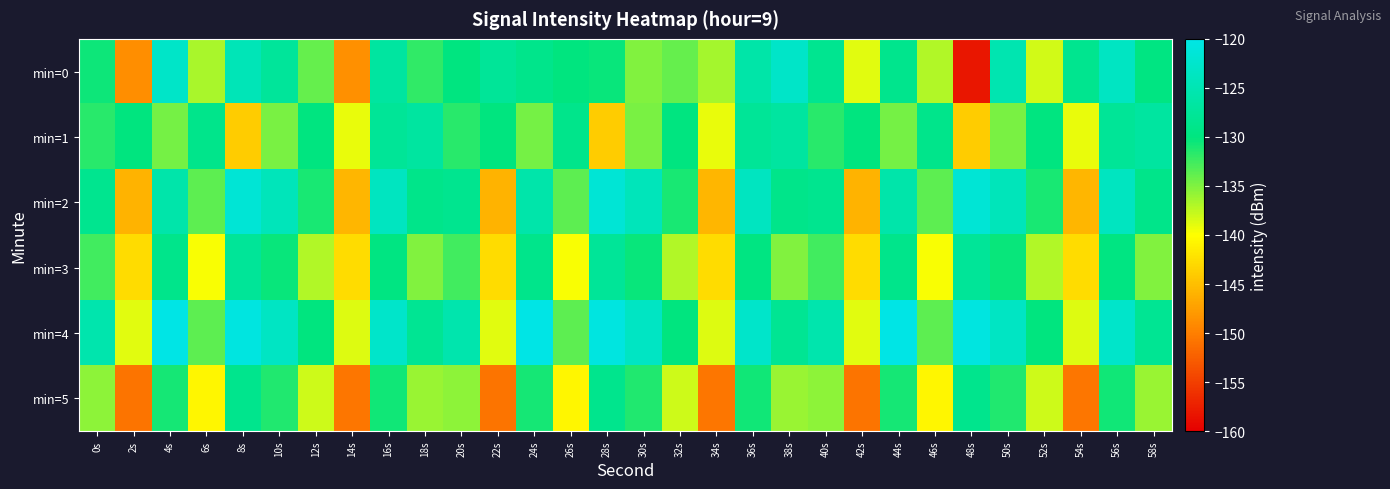

How many series are shown in this chart?

6